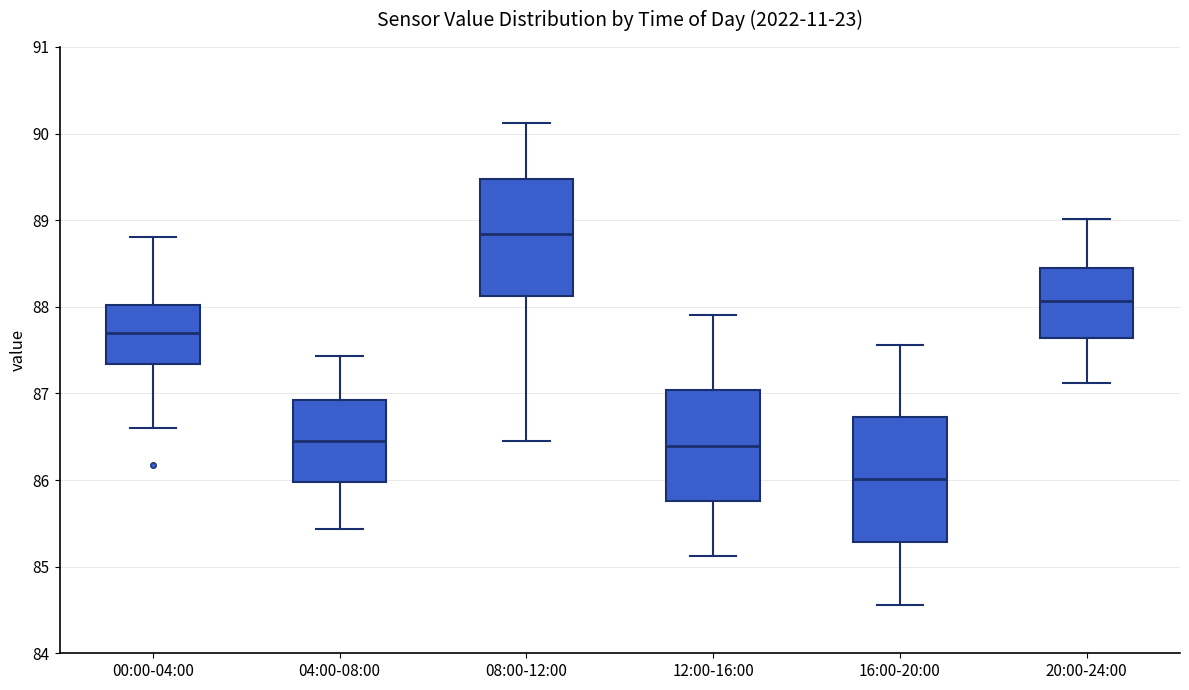

Reading left to right, transcribe this box plot: for each box, give where its median line is, the range the box spans, and where its two whiskers end, as read against the y-axis. The values are not printed on the chart, so give them approximately, as read against the axis.

00:00-04:00: median 87.7, box 87.3 to 88.0, whiskers 86.6 to 88.8
04:00-08:00: median 86.5, box 86.0 to 86.9, whiskers 85.4 to 87.4
08:00-12:00: median 88.8, box 88.1 to 89.5, whiskers 86.5 to 90.1
12:00-16:00: median 86.4, box 85.8 to 87.0, whiskers 85.1 to 87.9
16:00-20:00: median 86.0, box 85.3 to 86.7, whiskers 84.6 to 87.6
20:00-24:00: median 88.1, box 87.6 to 88.5, whiskers 87.1 to 89.0